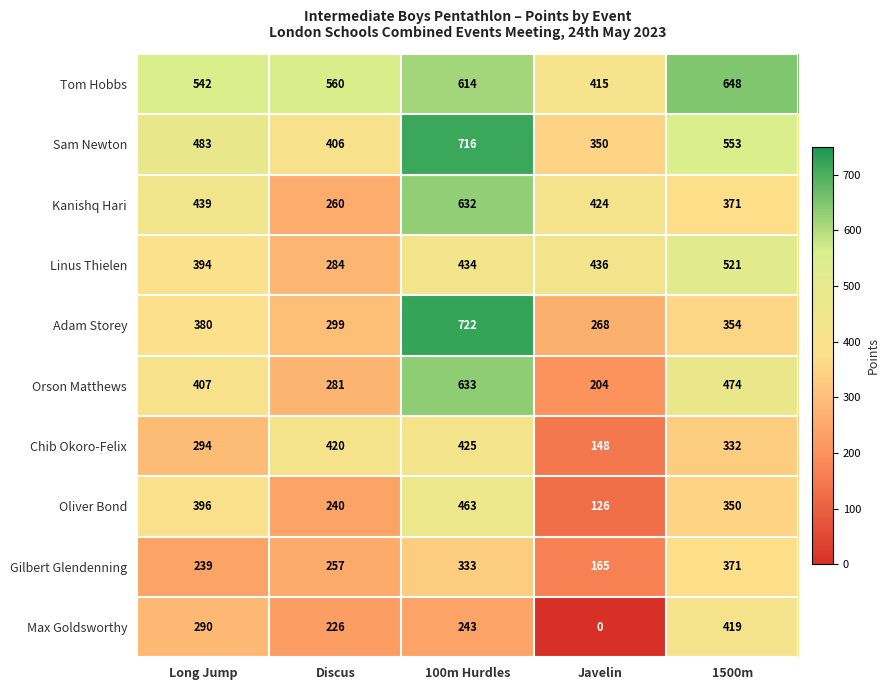

What is the maximum value shown in the chart?

722